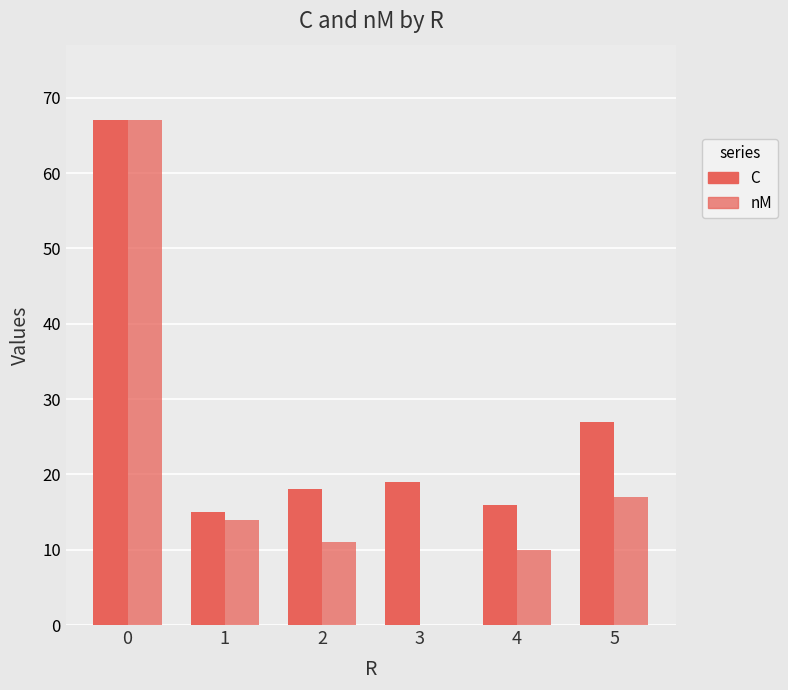

Rank the series by their average value, from highest to lowest.

C, nM